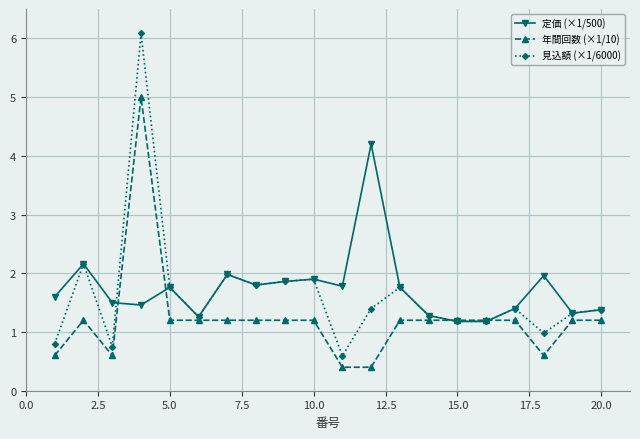

List the series in order of their peak value, lowest first.

定価 (×1/500), 年間回数 (×1/10), 見込額 (×1/6000)